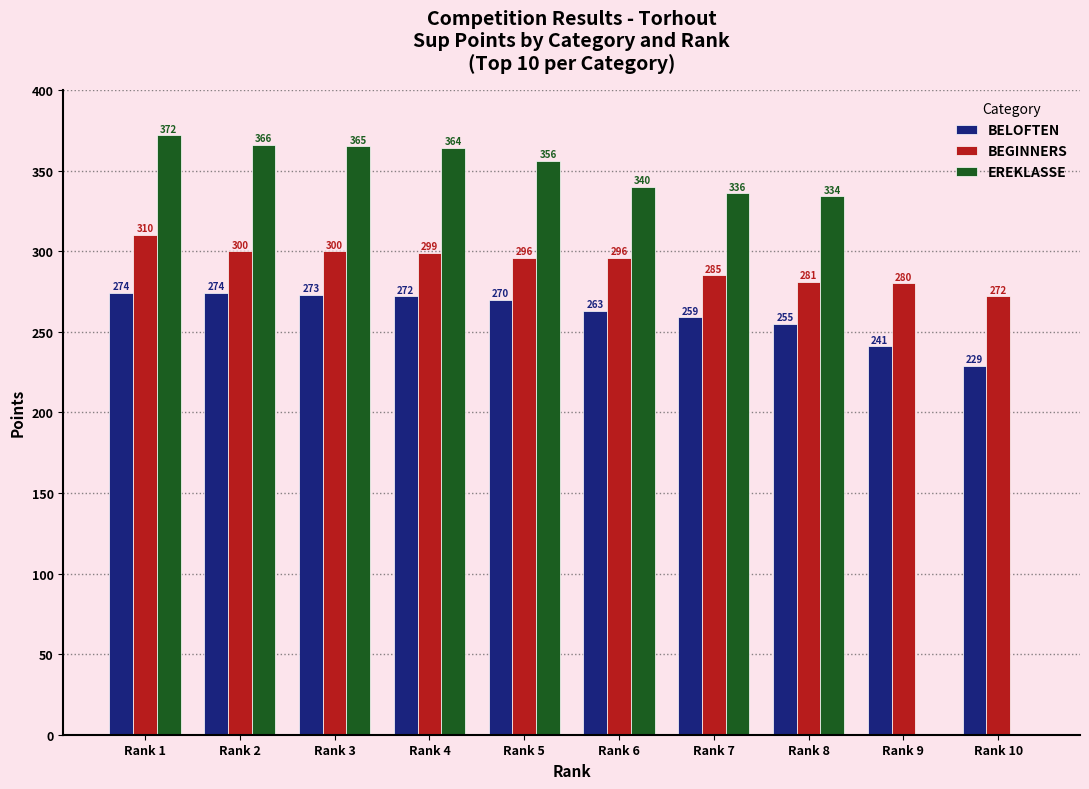

What is the spread (max minus min) of values at Rank 10?

272